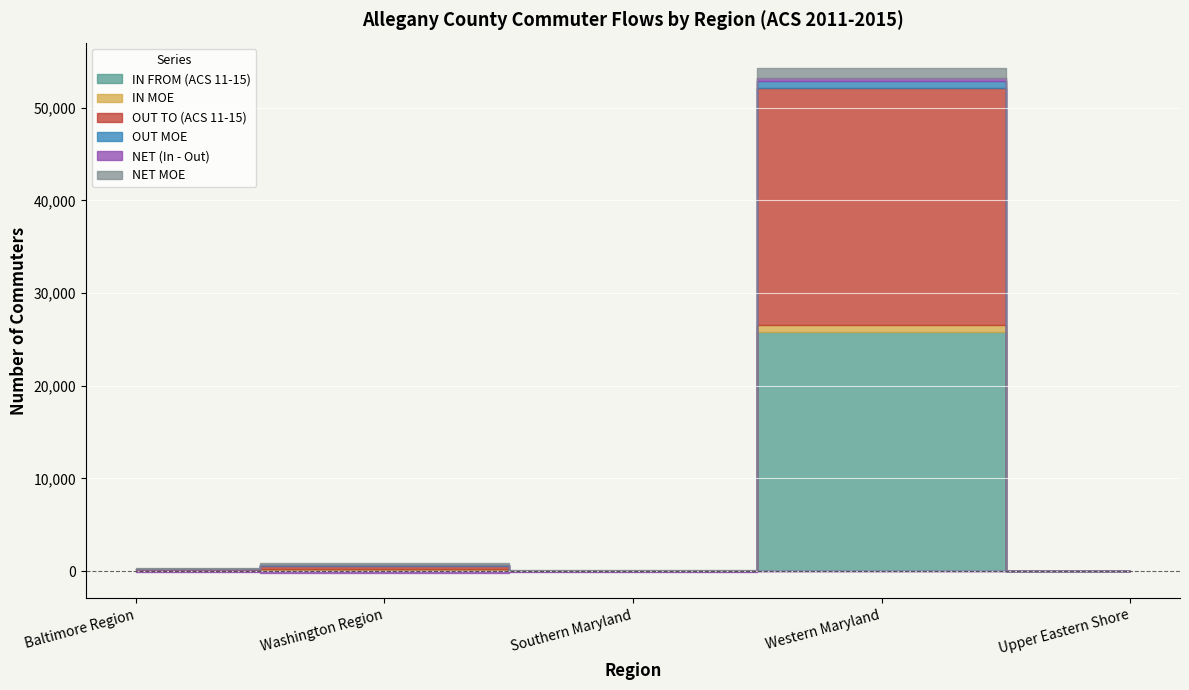

Which series has the largest total across all categories?

OUT TO (ACS 11-15)